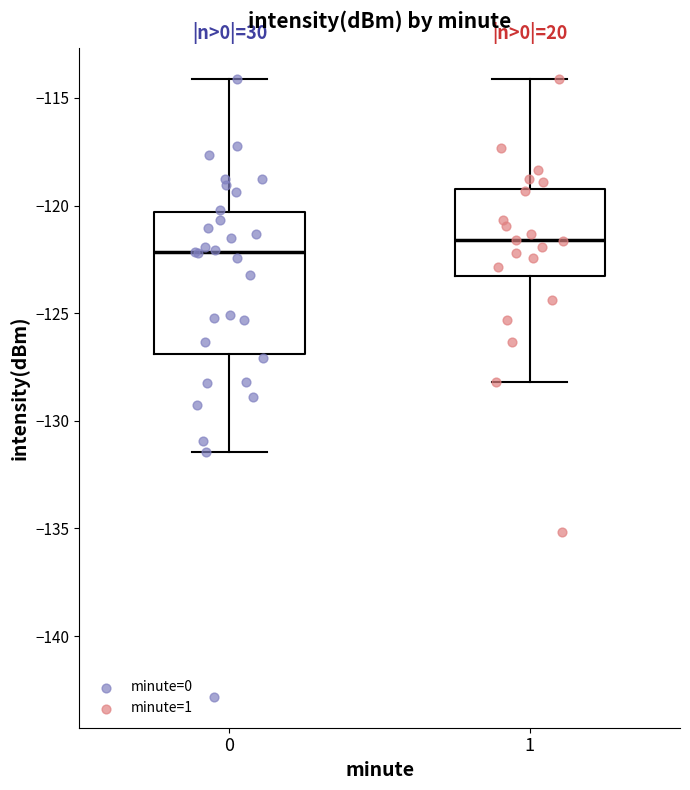

Which box is the tallest, from its lower edge to its upper edge?

0